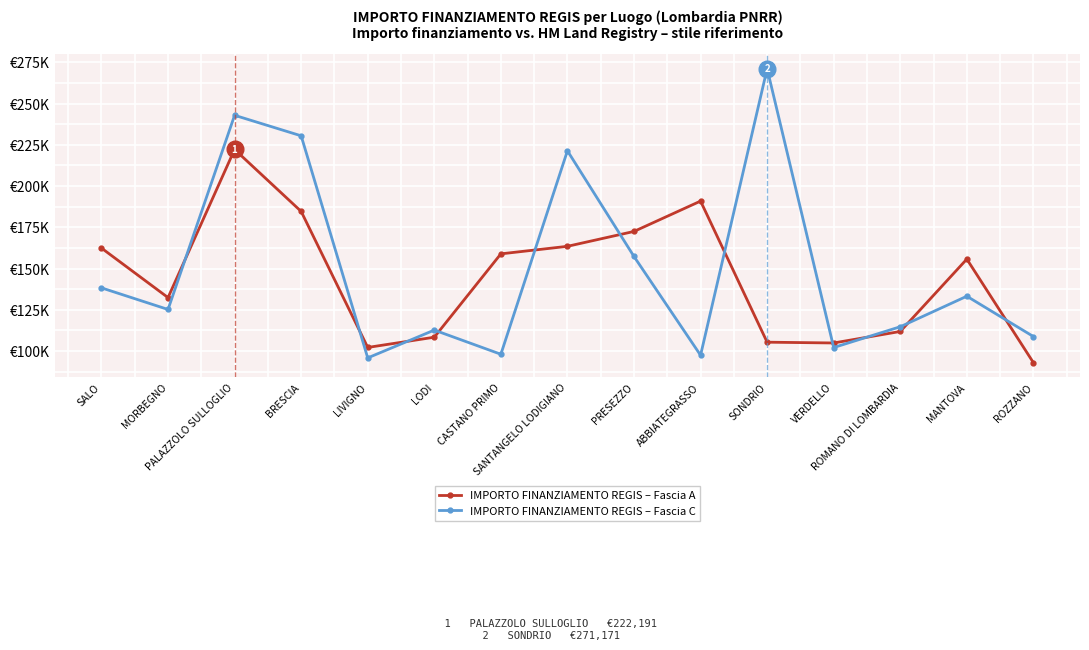

What are all the series names shown in the legend?

IMPORTO FINANZIAMENTO REGIS – Fascia A, IMPORTO FINANZIAMENTO REGIS – Fascia C